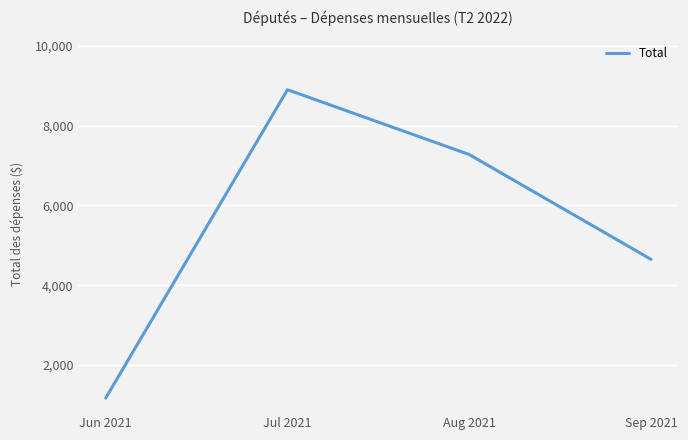

Is it true that the value at Sep 2021 is 1993.6?

False